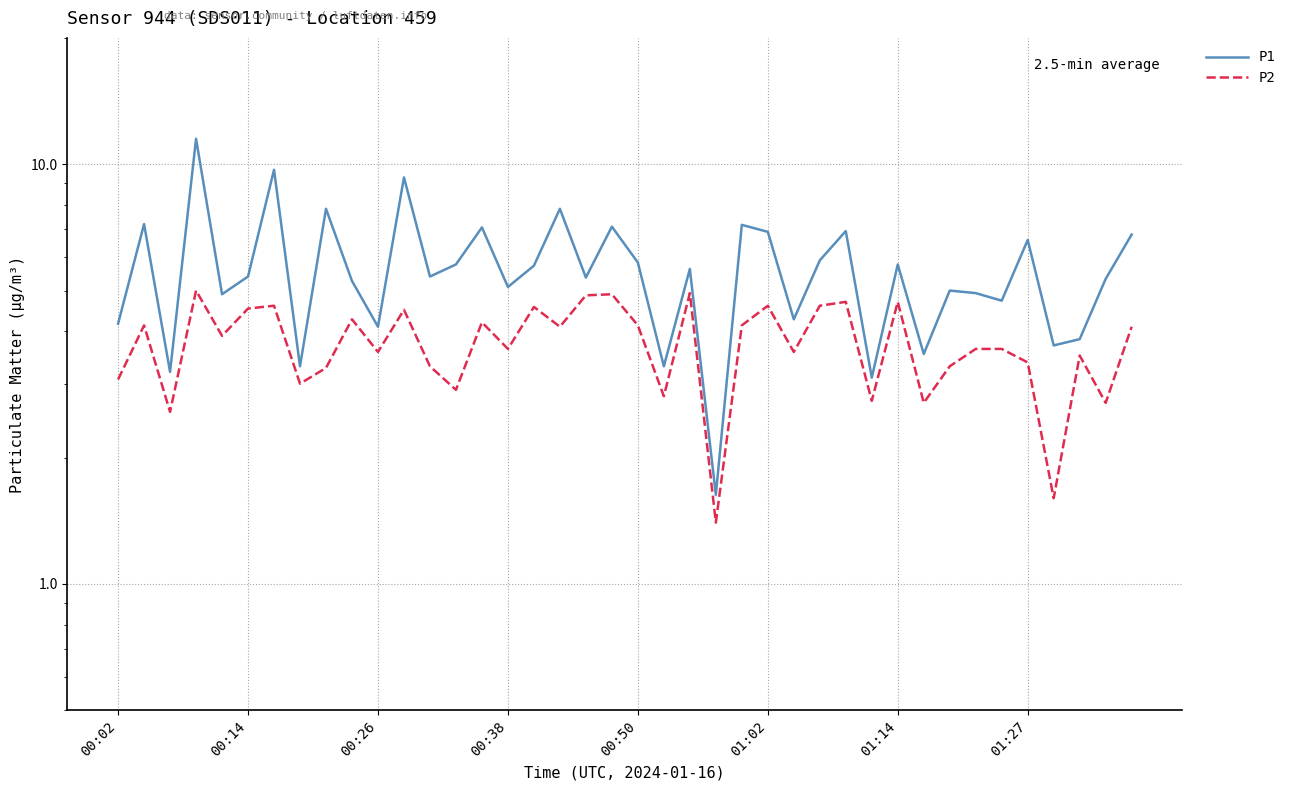

Is this an area chart (filled region under the line)?

No